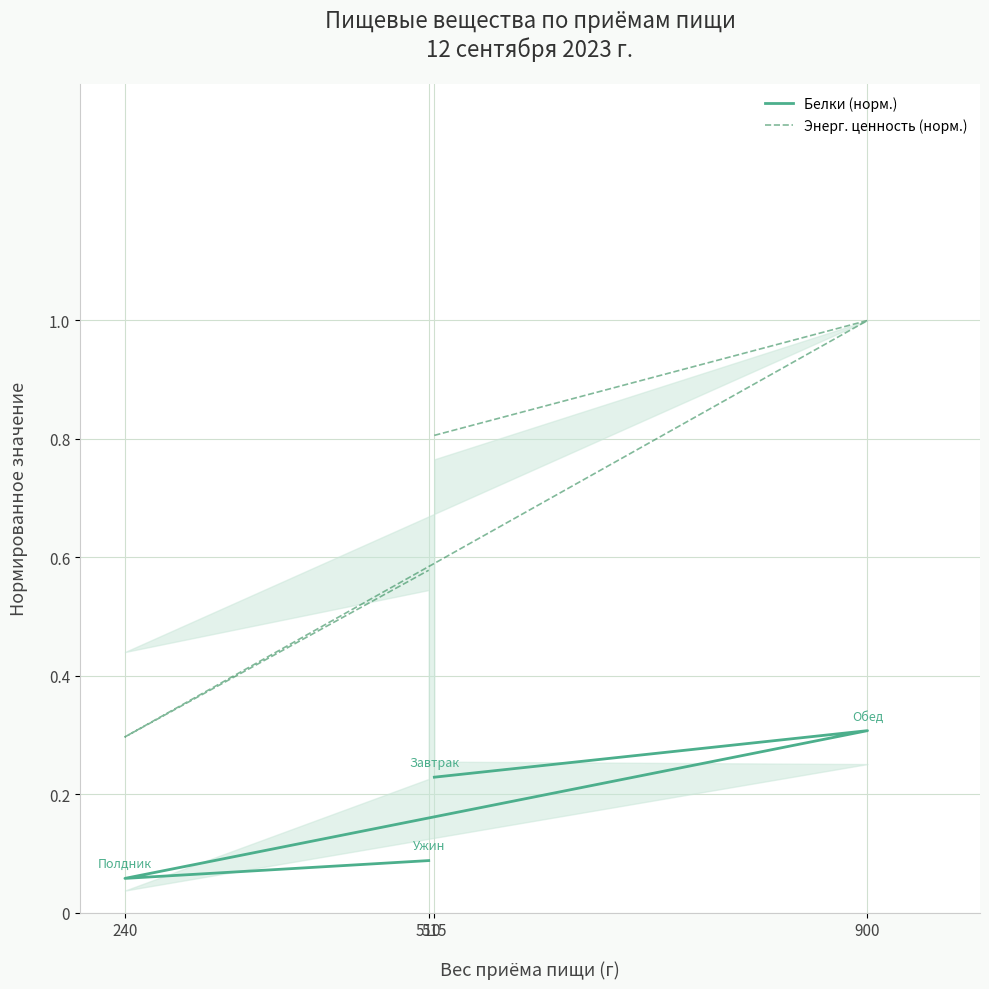

What is the average value of the Белки (норм.) series?

0.2